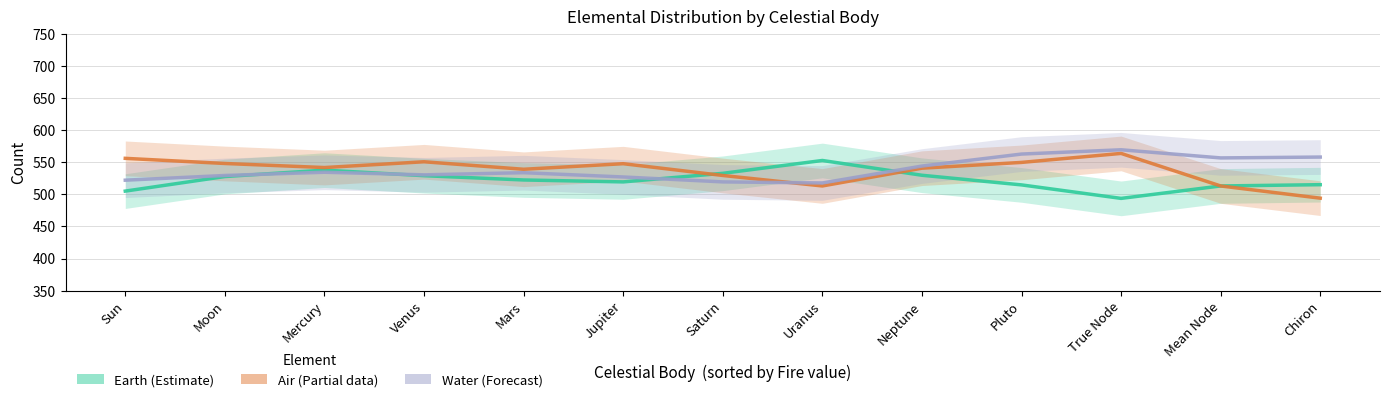

What is the spread (max minus min) of values at Mercury?

7.3